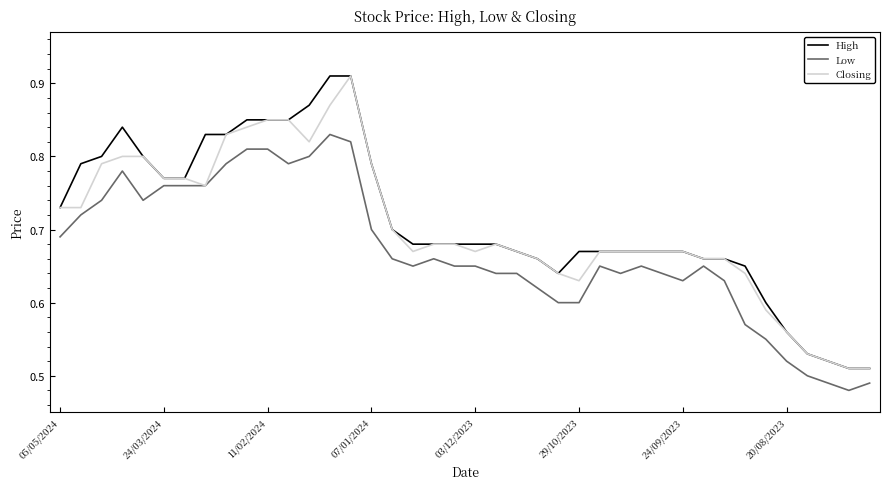

What are all the series names shown in the legend?

High, Low, Closing